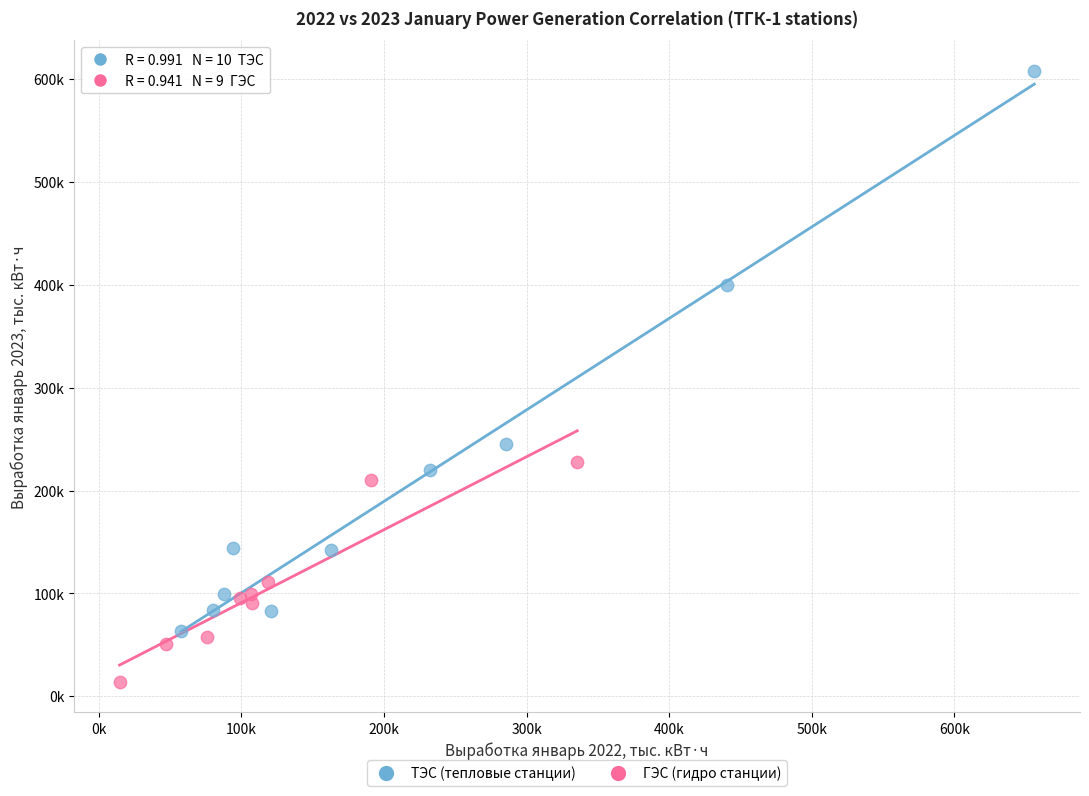

Which series contains the lowest Y value?

ГЭС (гидро станции)